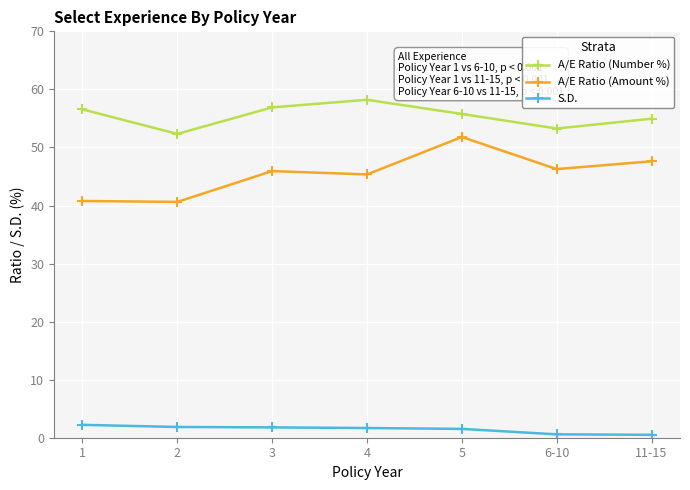

What is the minimum value for A/E Ratio (Number %)?

52.3